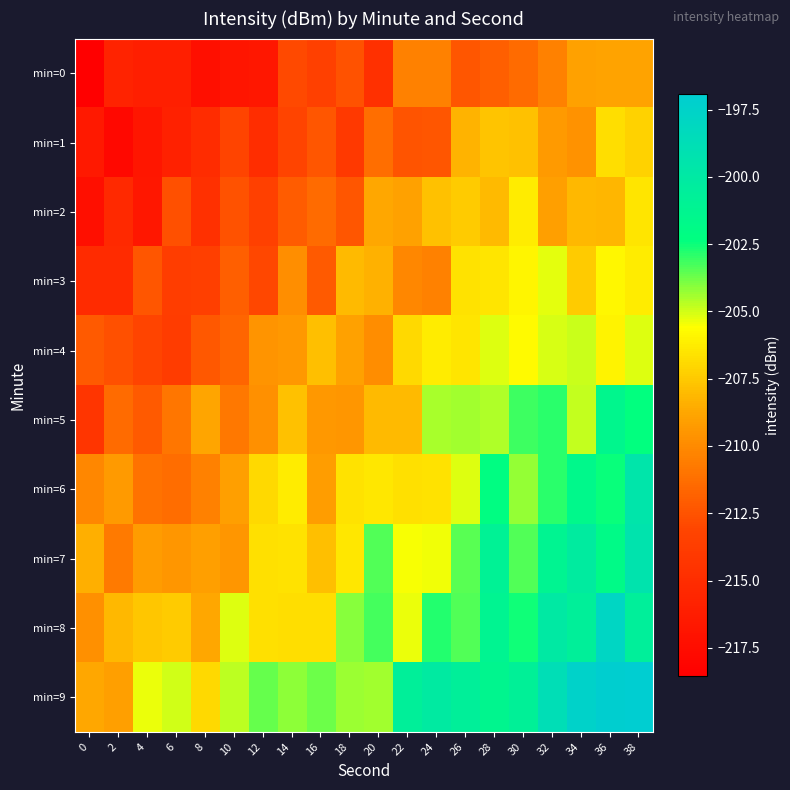

List the series in order of their peak value, lowest first.

min=0, min=1, min=2, min=3, min=4, min=5, min=6, min=7, min=8, min=9